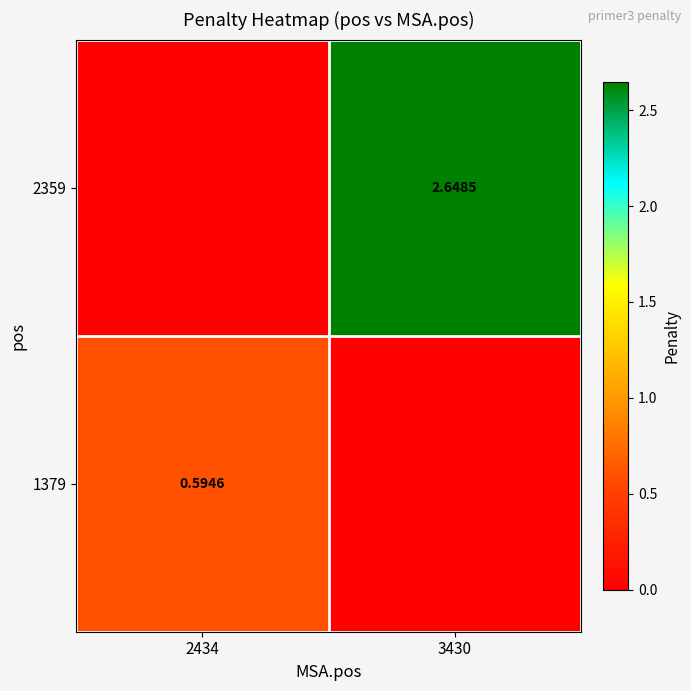

Is the value of 2359 at 3430 greater than the value of 1379 at 2434?

Yes